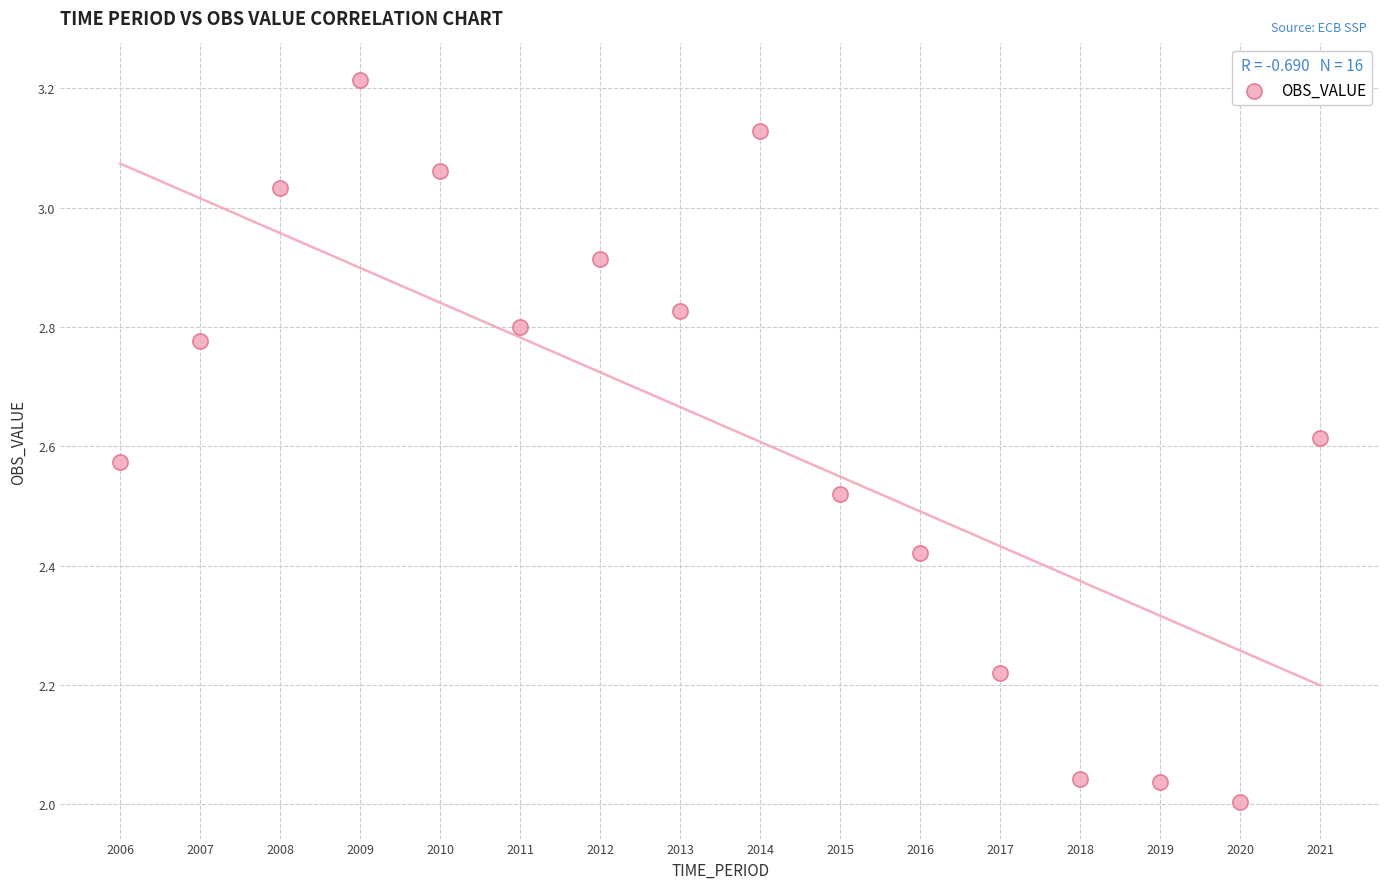

What is the range of X values (max minus min)?

15.0